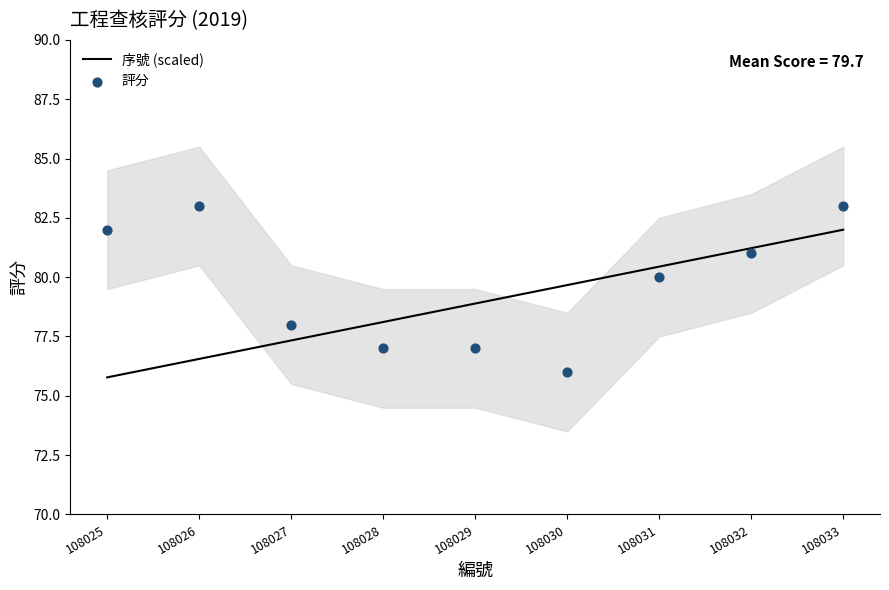

Is the value of 序號 (scaled) at 108029 greater than the value of 評分 at 108032?

No